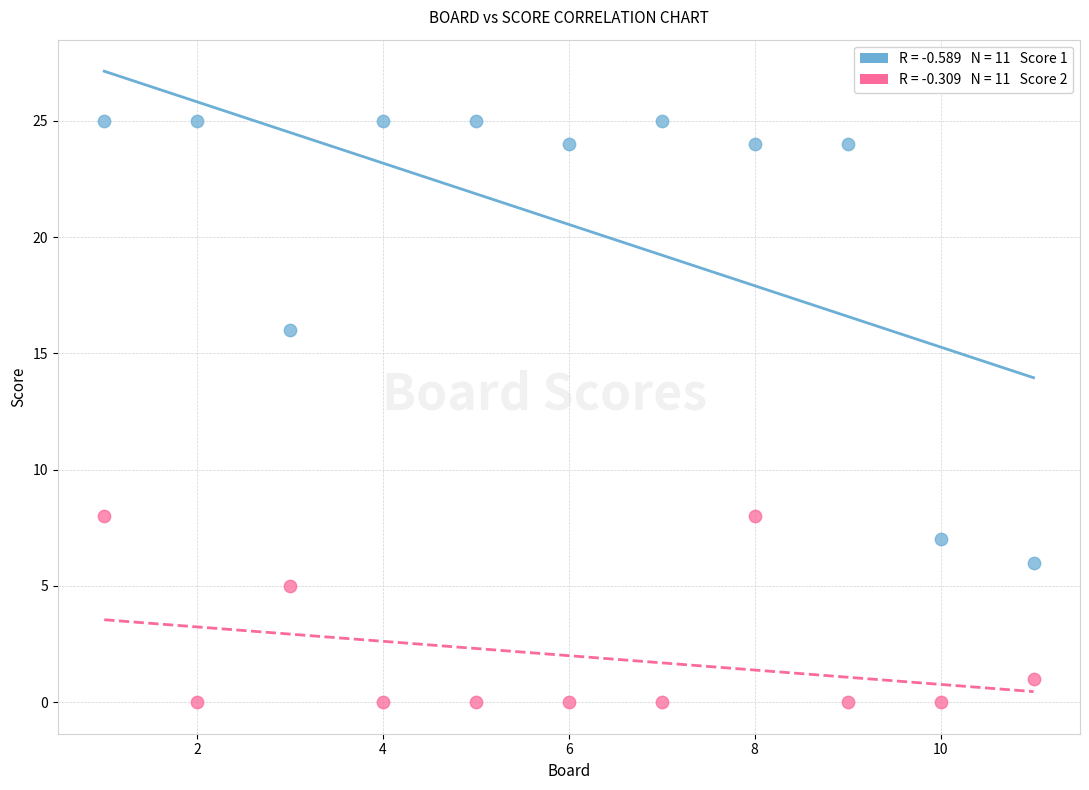

Across all data points, what is the range of Y values (max minus min)?

25